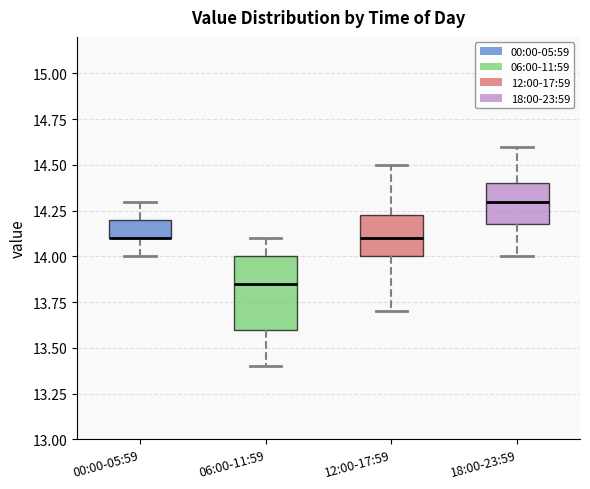

Reading left to right, read every box against the y-axis: the position of its median line, the range the box covers, and the ends of its whiskers. The values are not printed on the chart, so give them approximately, as read against the axis.

00:00-05:59: median 14.10 (drawn on the box's lower edge), box 14.10 to 14.20, whiskers 14.00 to 14.30
06:00-11:59: median 13.85, box 13.60 to 14.00, whiskers 13.40 to 14.10
12:00-17:59: median 14.10, box 14.00 to 14.25, whiskers 13.70 to 14.50
18:00-23:59: median 14.30, box 14.20 to 14.40, whiskers 14.00 to 14.60